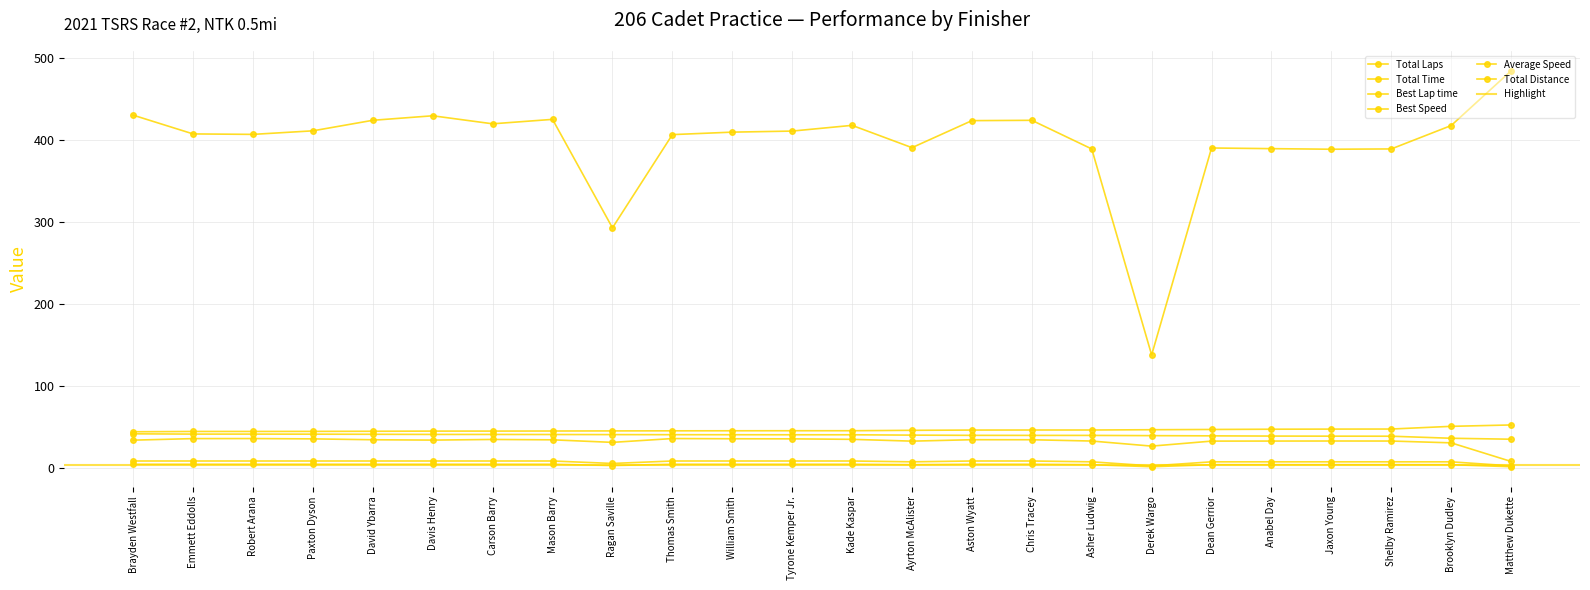

What is the label of the 12th point from the right?

Kade Kaspar